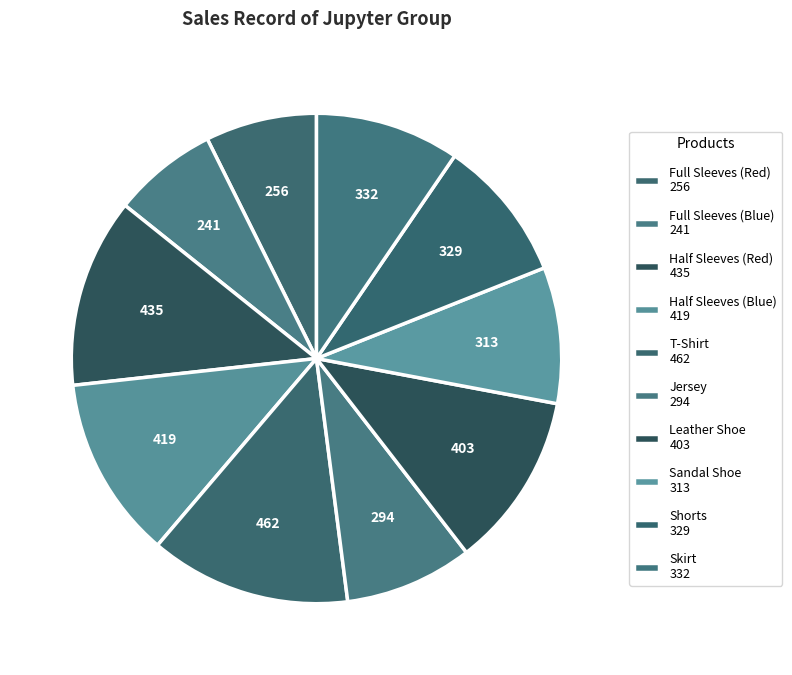

How many segments does this pie chart have?

10